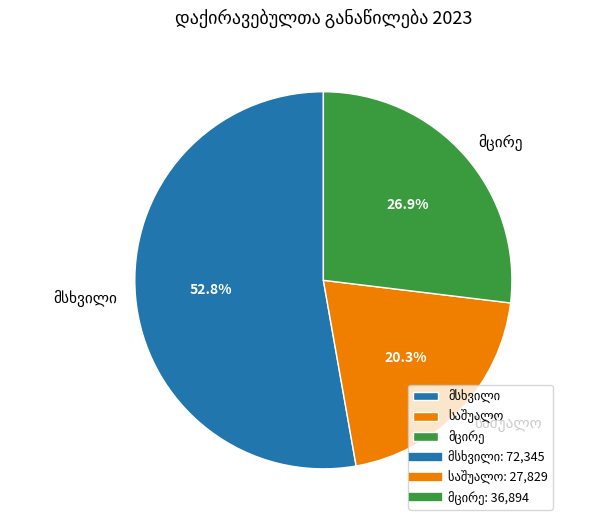

Is there a majority slice in this chart?

Yes